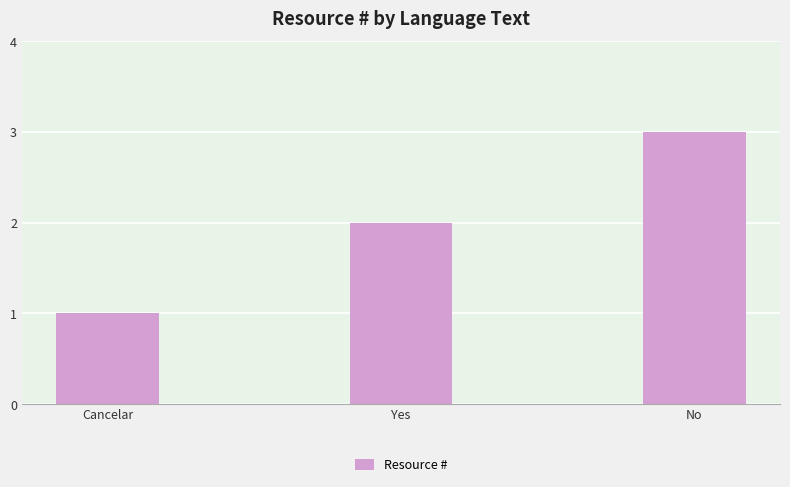

What position from the left is Cancelar?

1